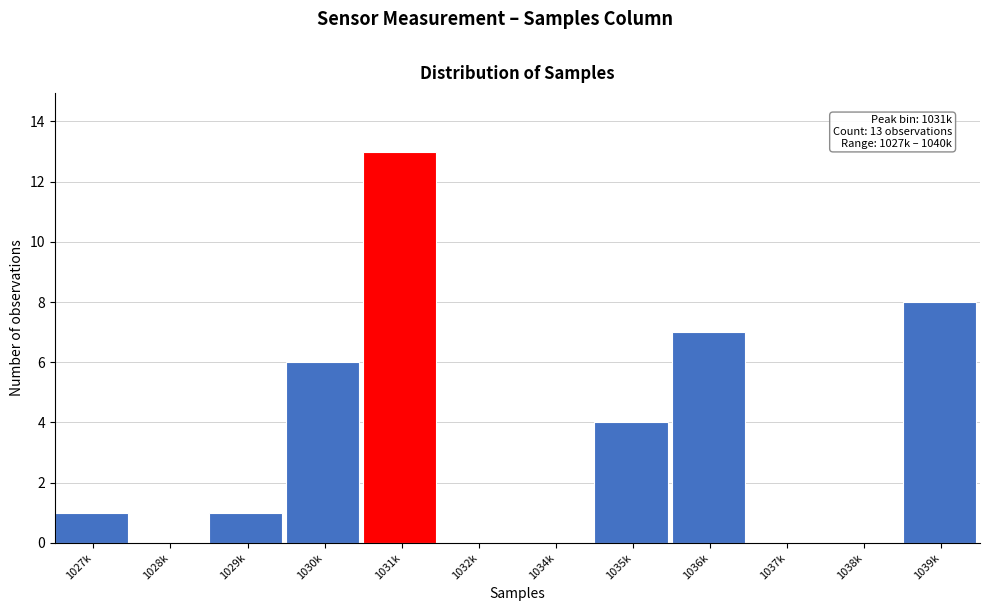

Reading left to right, list all the values displayed in this chart.

1027k=1	1028k=0	1029k=1	1030k=6	1031k=13	1032k=0	1034k=0	1035k=4	1036k=7	1037k=0	1038k=0	1039k=8